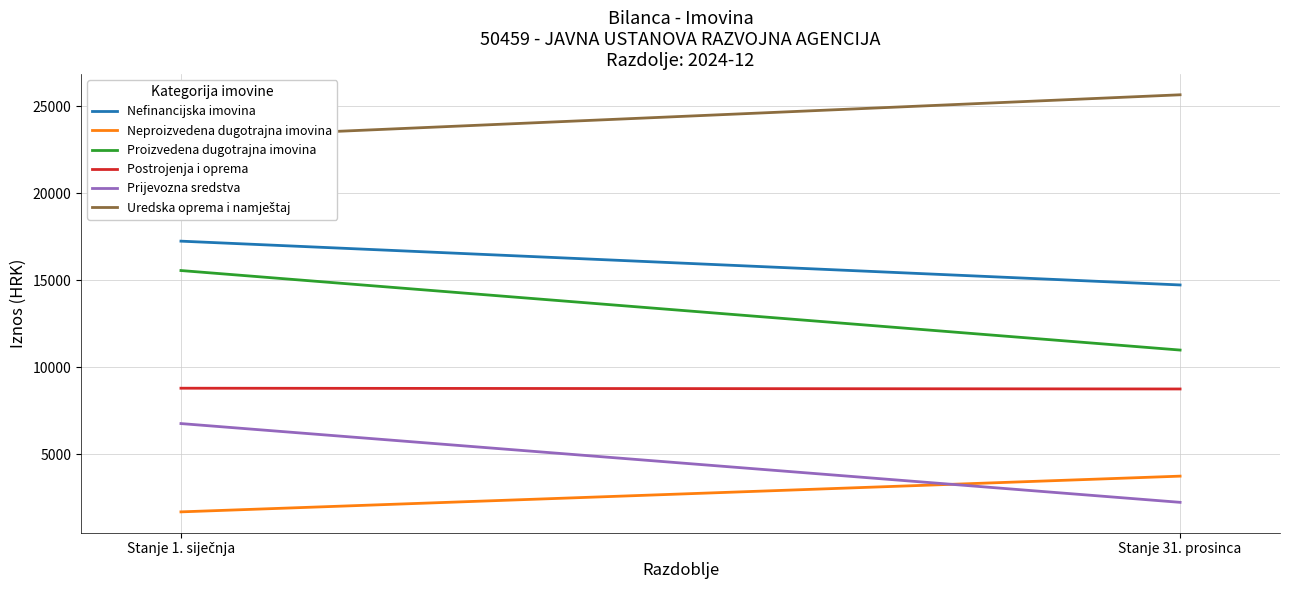

Rank the series by their maximum value, from lowest to highest.

Neproizvedena dugotrajna imovina, Prijevozna sredstva, Postrojenja i oprema, Proizvedena dugotrajna imovina, Nefinancijska imovina, Uredska oprema i namještaj